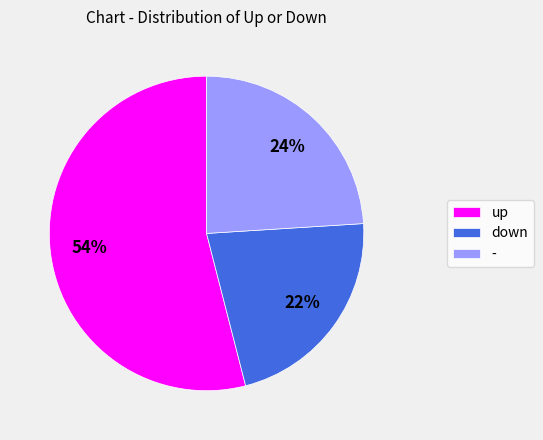

To the nearest percent, what is the difference between the - and up slice percentages?

30%